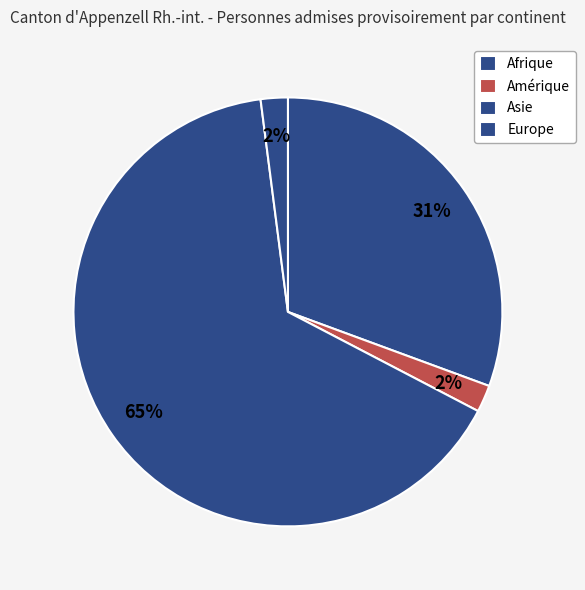

Combined, do Europe and Asie account for over 50%?

Yes